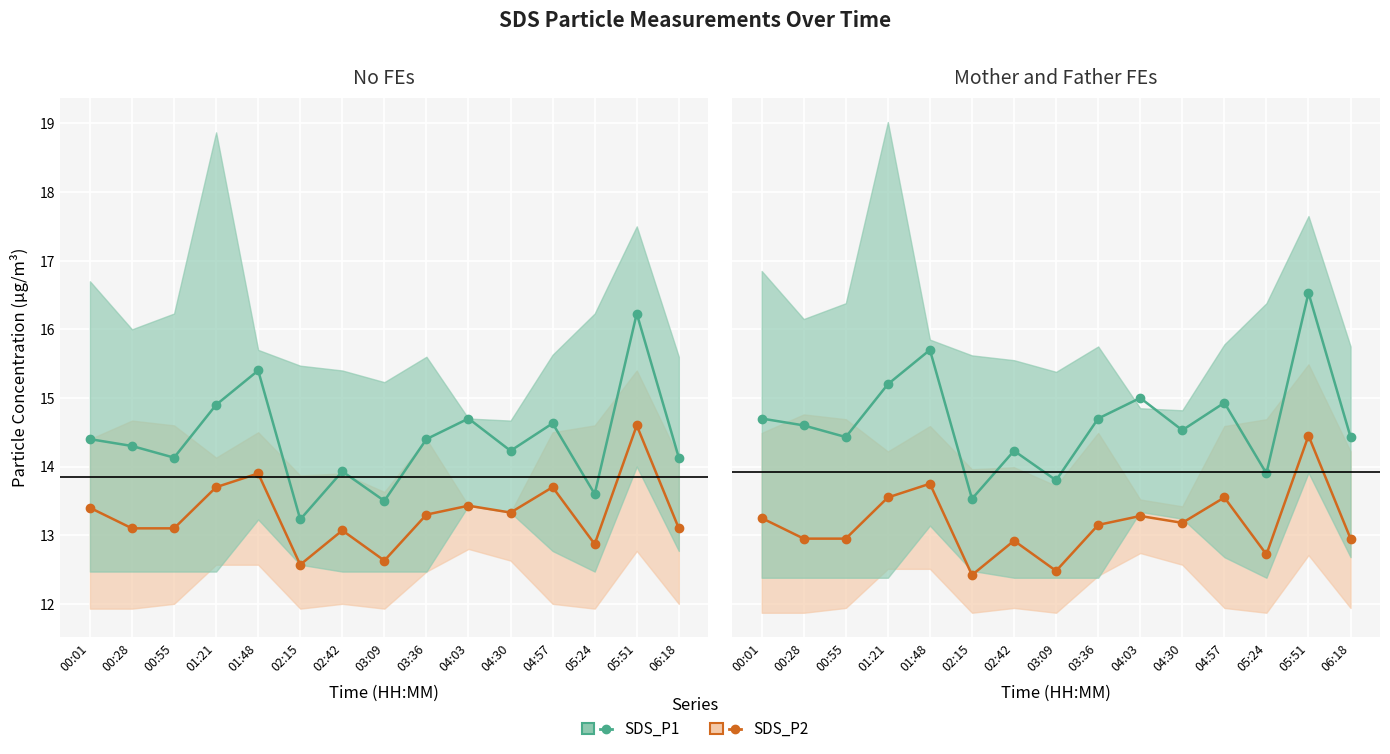

Count the number of data series in this chart.

2